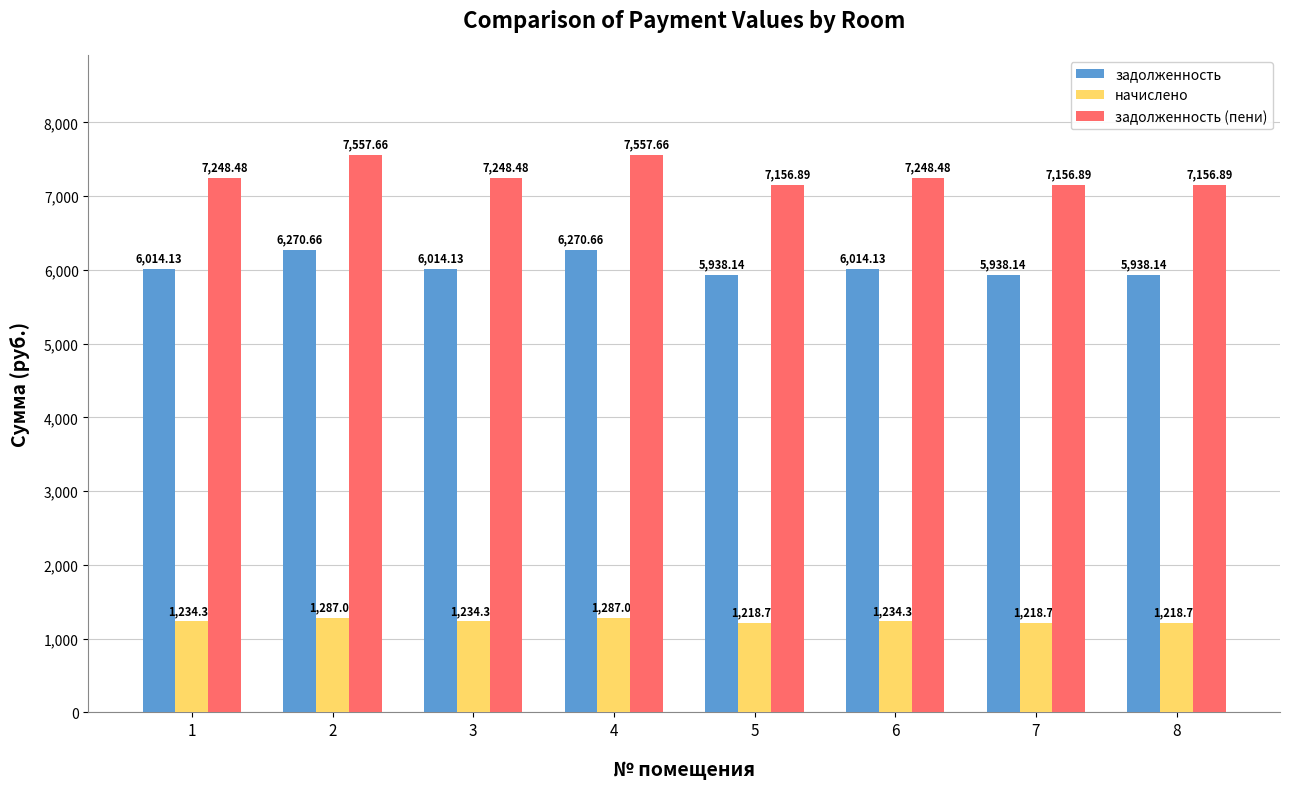

What is the value of the начислено bar at the 7th from the left?

1218.8